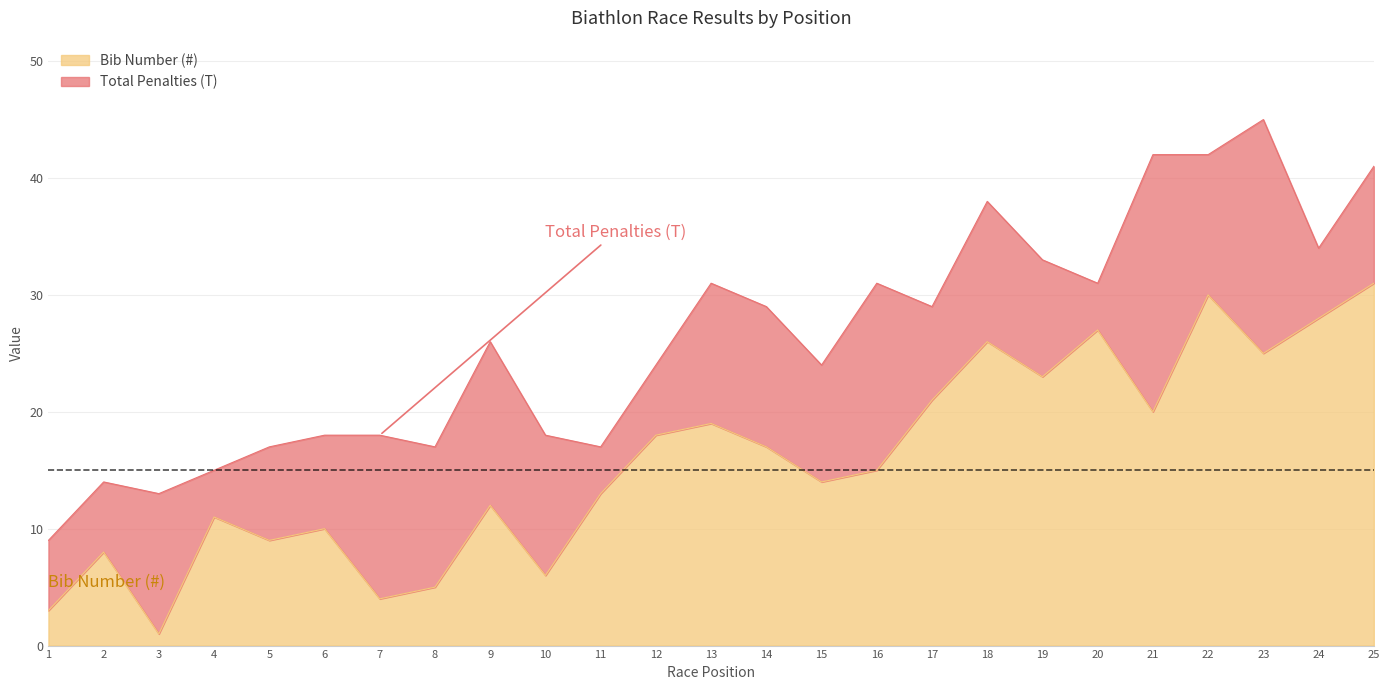

Where is the first local maximum?

2